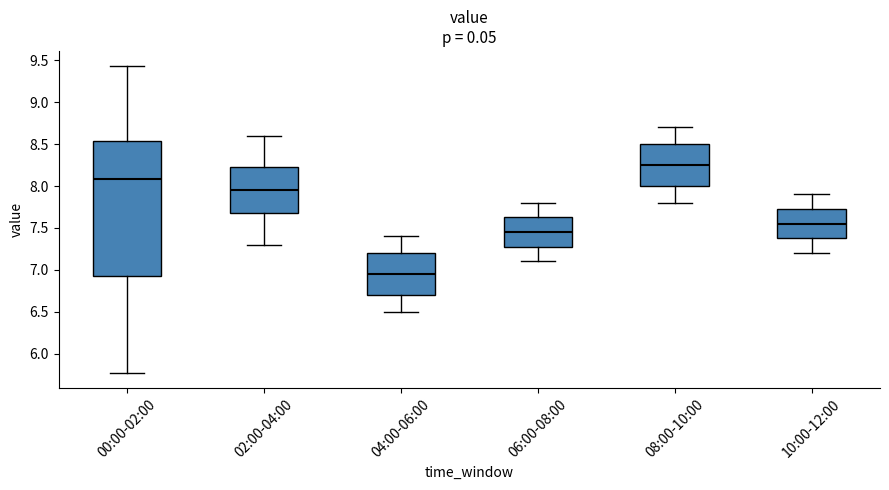

Comparing the boxes themselves (not the whiskers), which one is the tallest?

00:00-02:00